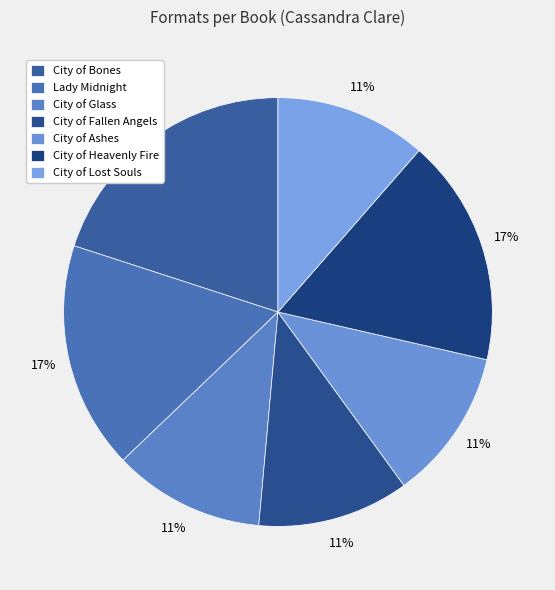

What is the ratio of the value at Lady Midnight to the value at City of Lost Souls?

1.5